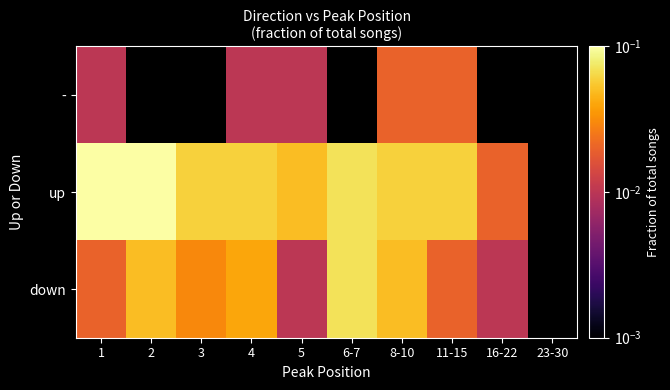

Rank the series by their maximum value, from highest to lowest.

up, down, -